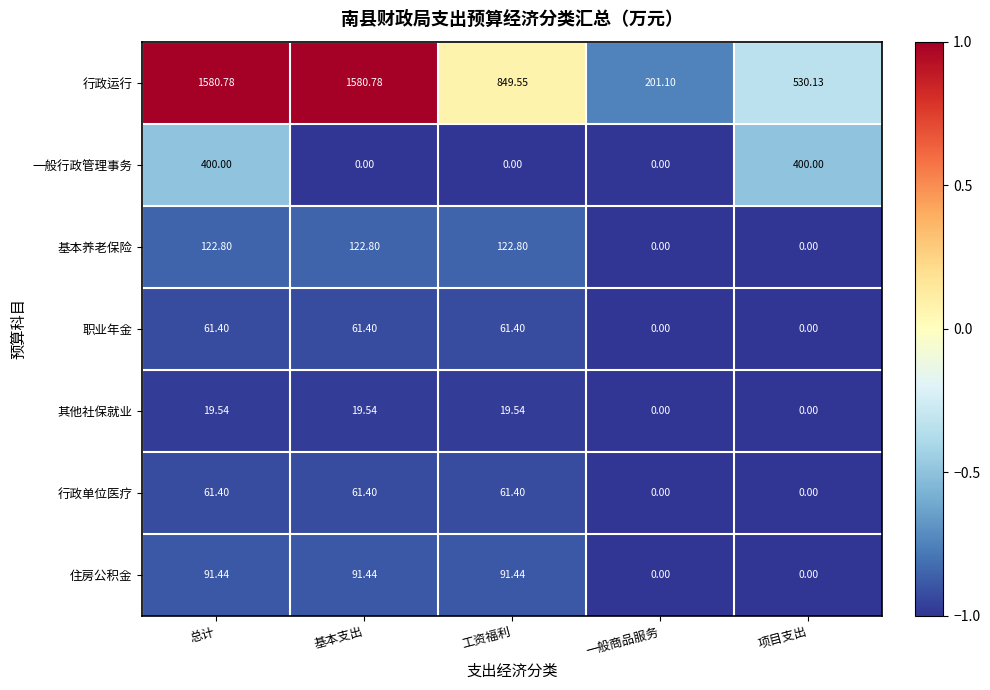

At which category is the sum across all series the highest?

总计